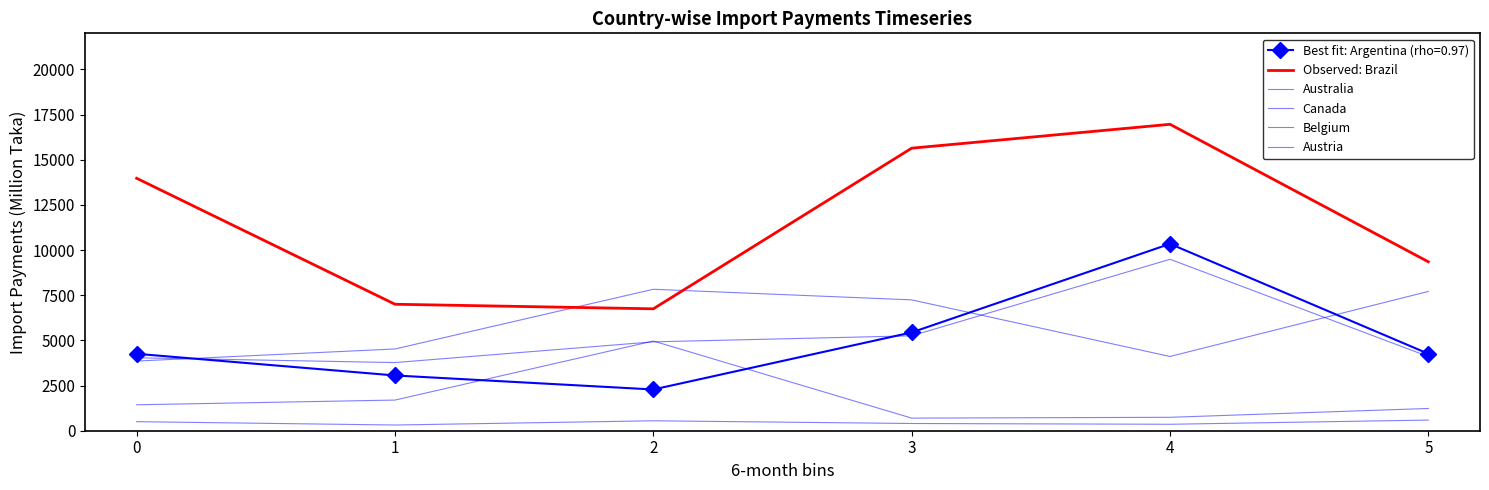

What is the difference between the highest and lowest values at 2?

7281